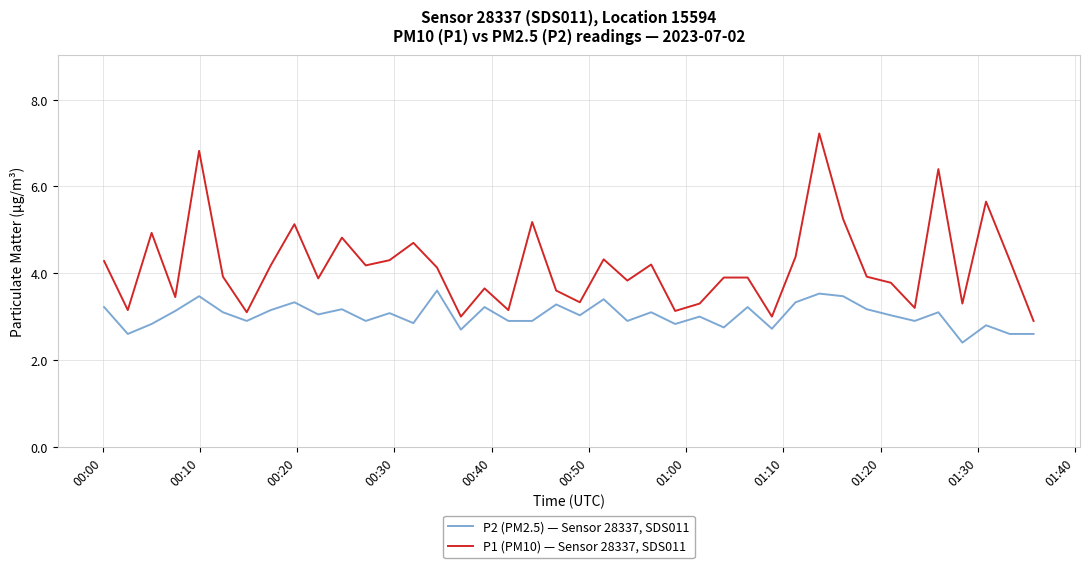

What is the greatest value displayed?

7.2